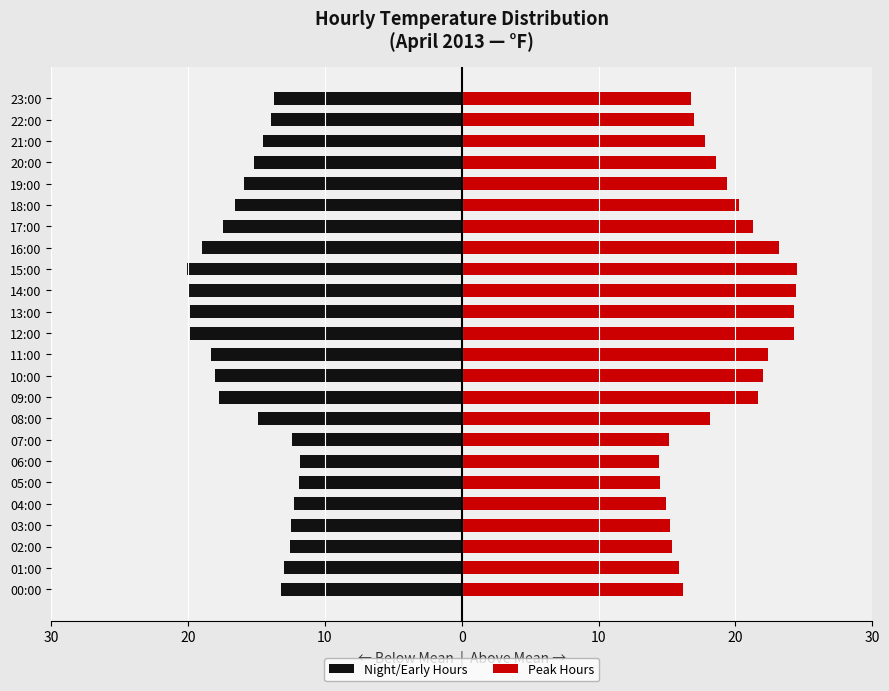

At which category does the chart reach its minimum across all series?

15:00